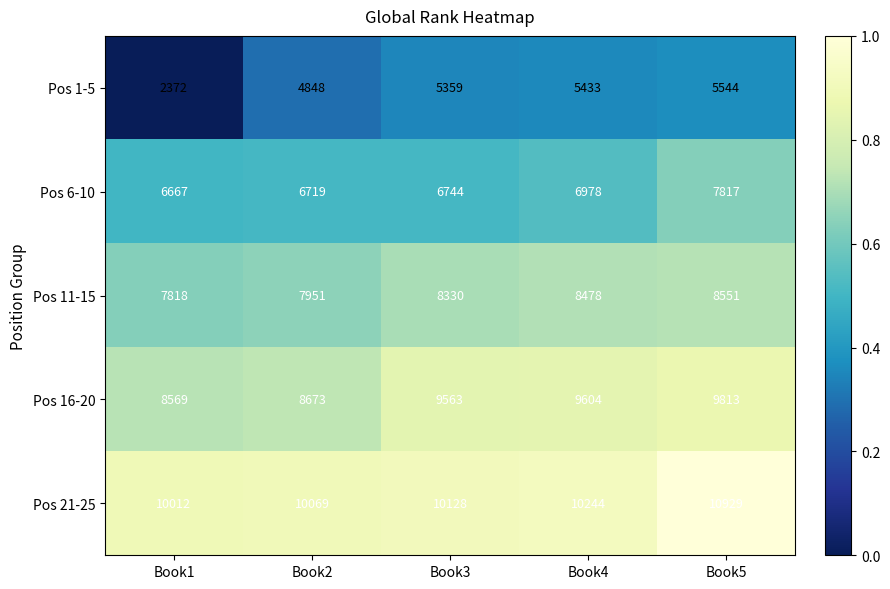

What is the difference between the second highest and second lowest values in the Pos 6-10 series?

259